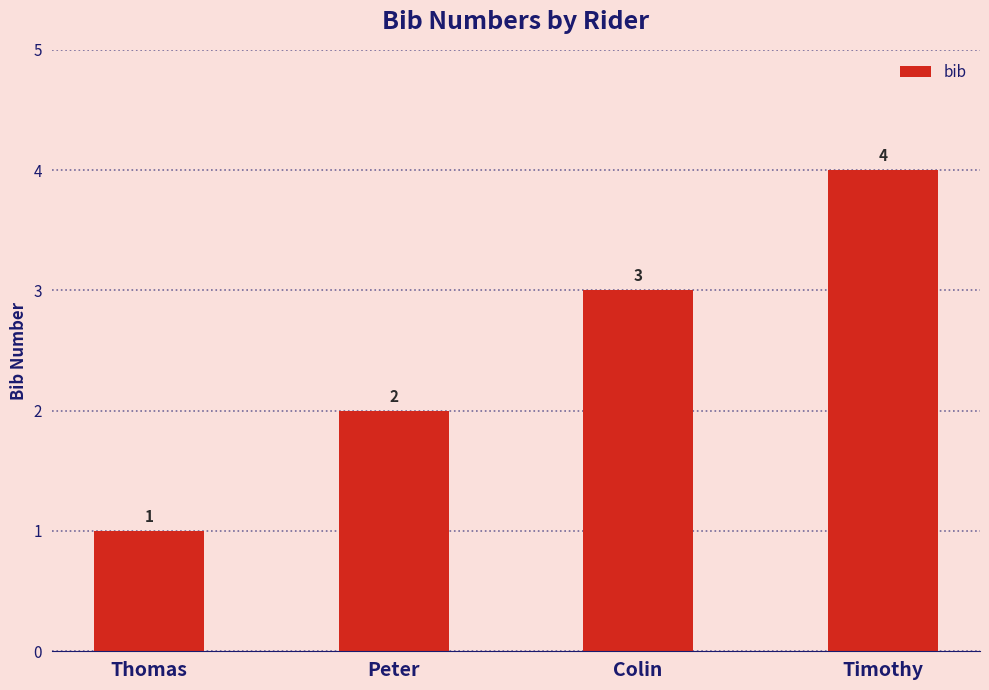

What is the sum of the values at Colin and Thomas?

4